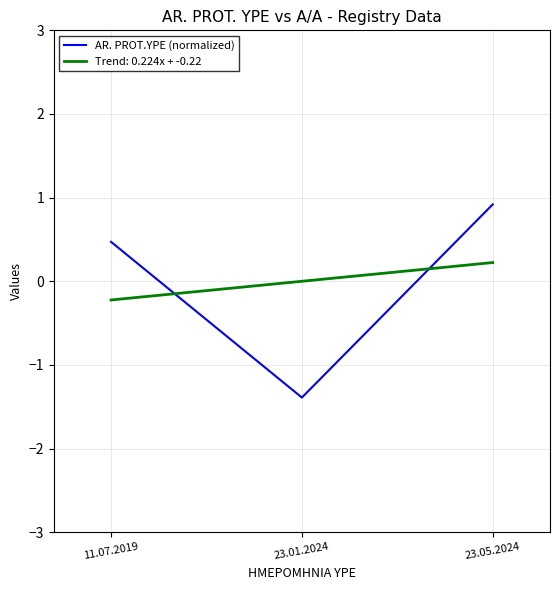

What value does the AR. PROT.YPE (normalized) series have at 23.05.2024?

0.9